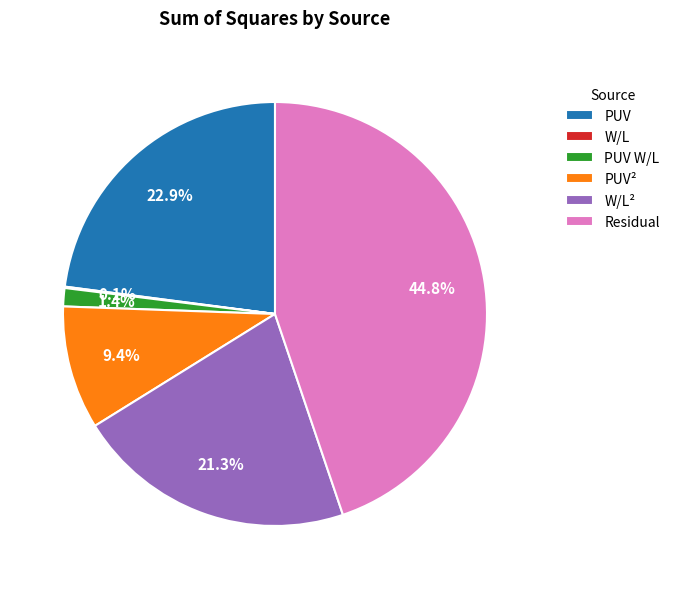

Does Residual account for over 50% of the chart?

No